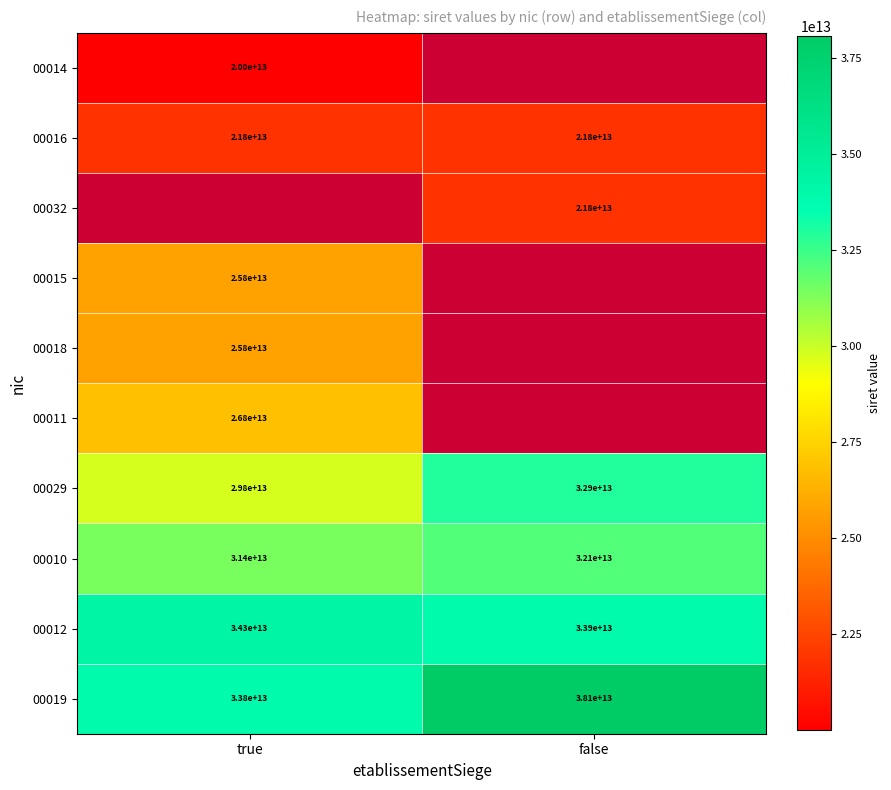

The value of 00032 at false is 21800000000000. True or false?

True